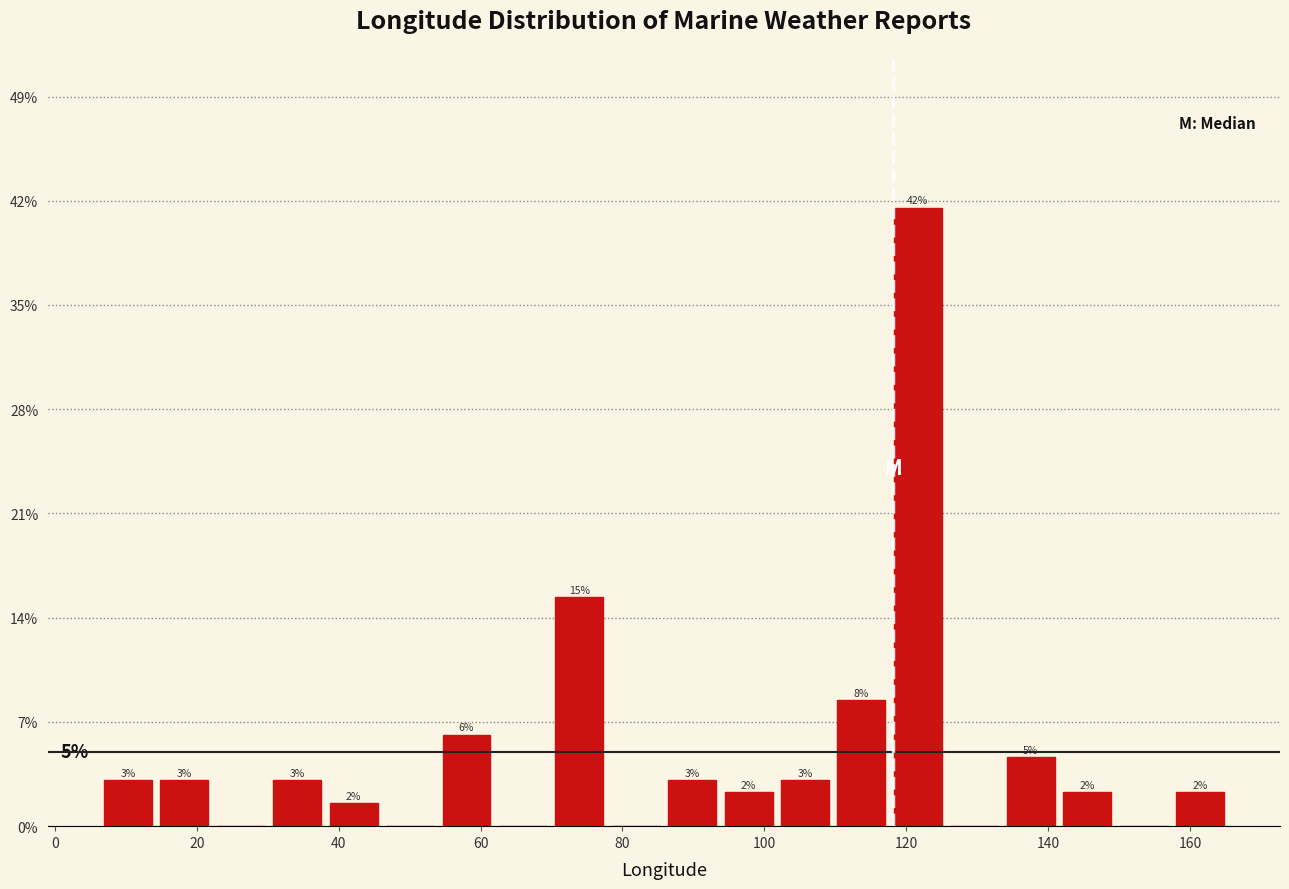

Around what value on the x-axis is the tallest bar? Give the approximate position of its centre, as read against the axis.

122